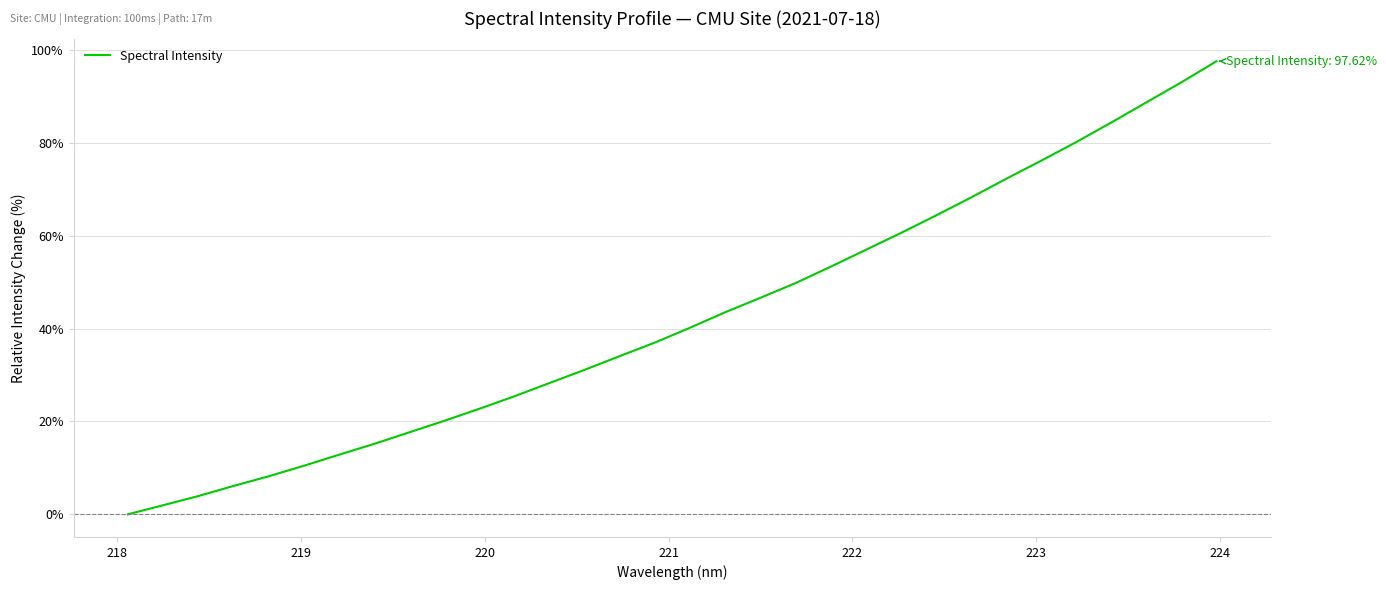

What is the difference between the maximum and minimum values?

97.6